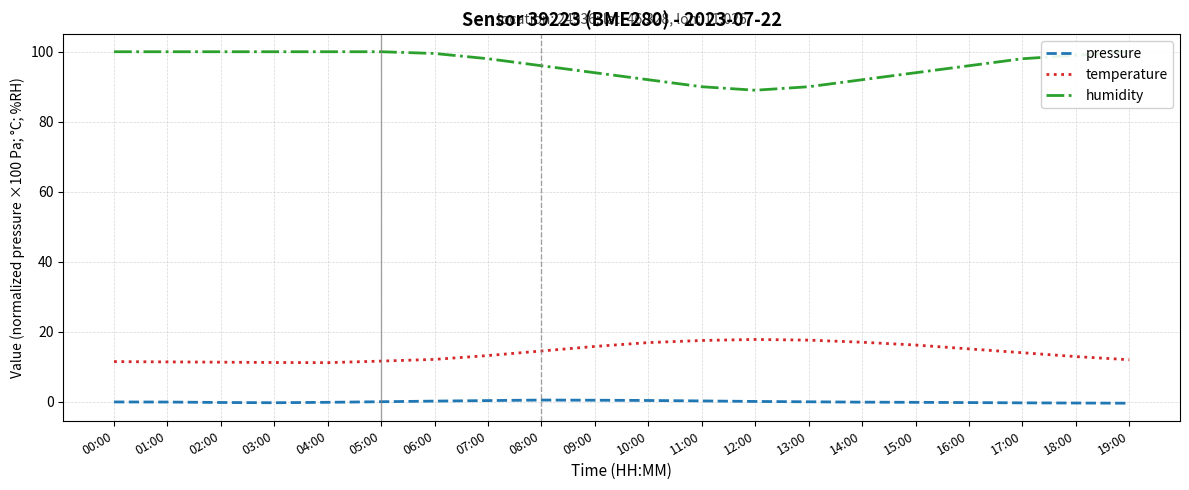

Which label corresponds to the smallest value in the chart?

19:00